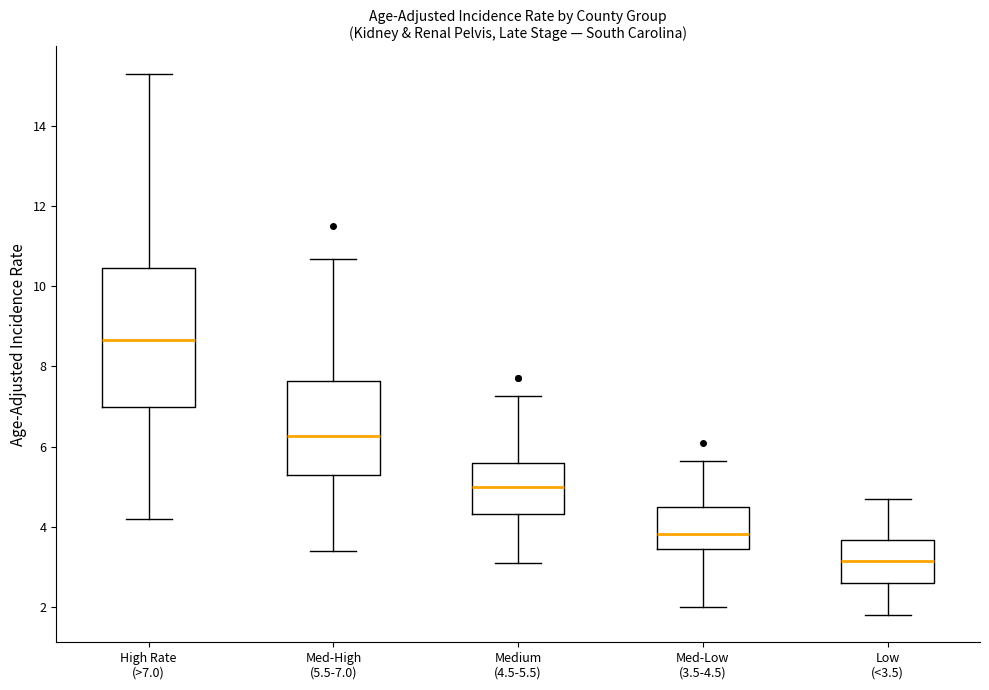

Which box has the lowest median line?

Low (<3.5)